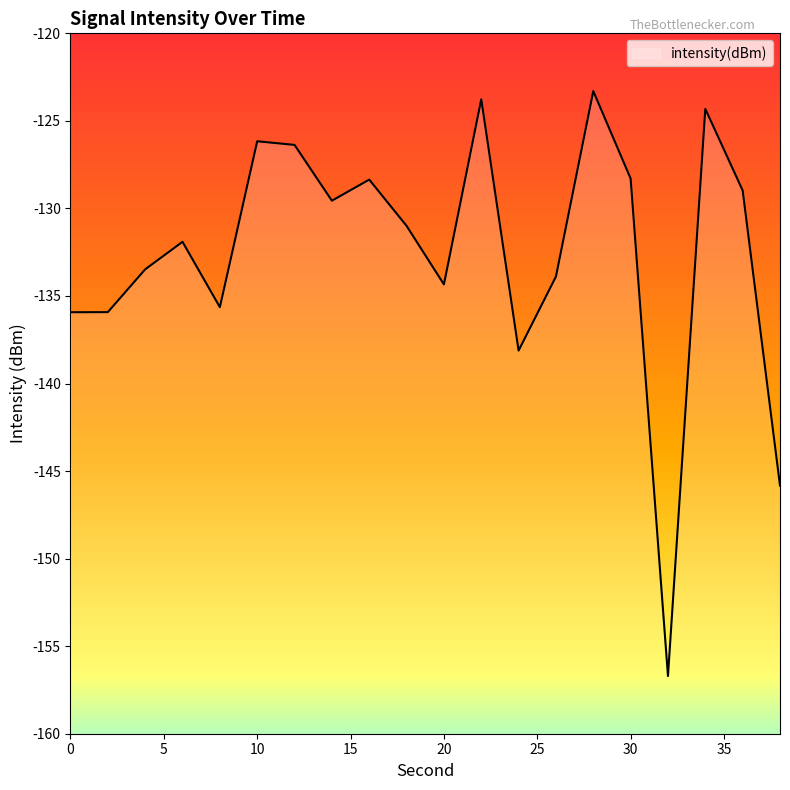

True or false: the data shows -124.3 at 34.

True